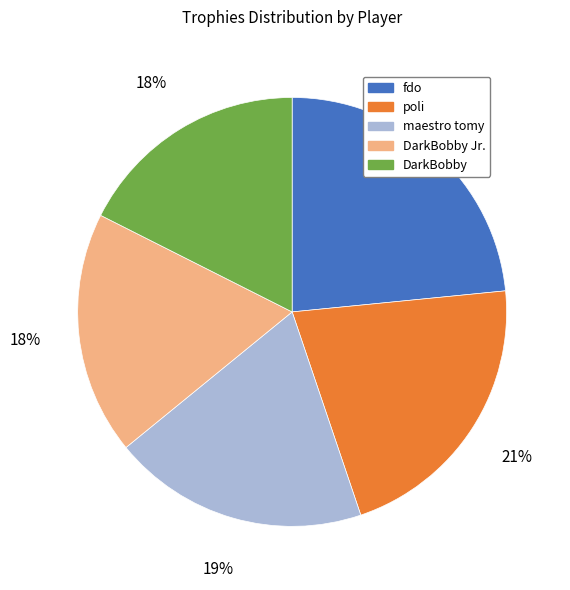

Is it true that DarkBobby Jr. is 8% of the pie?

False